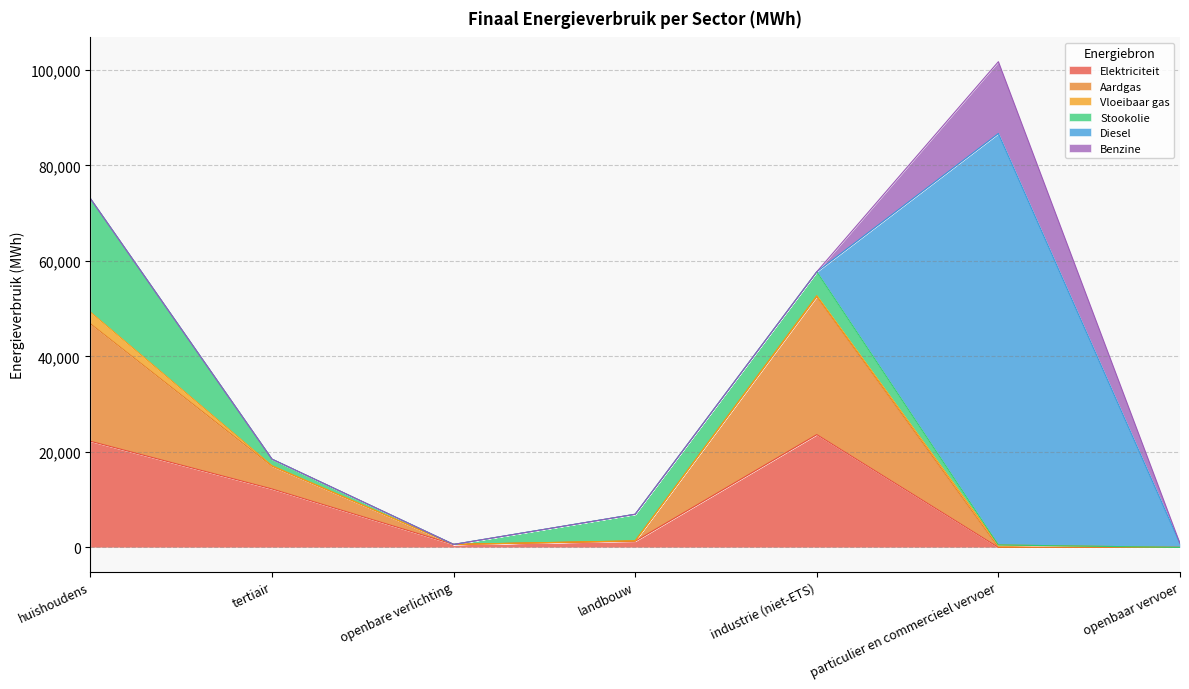

What is the total value across all series at industrie (niet-ETS)?

57726.0